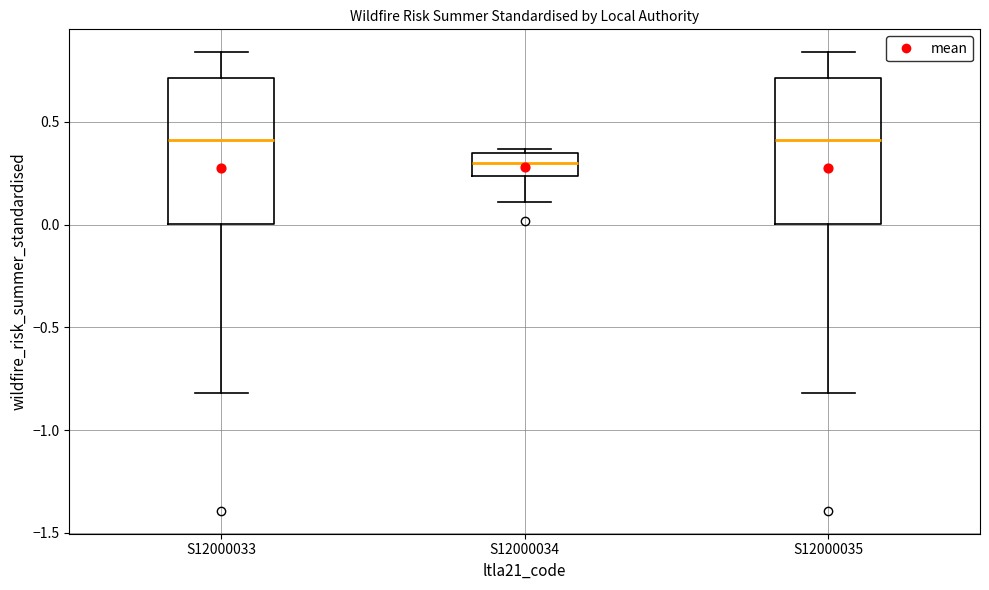

Reading left to right, transcribe this box plot: for each box, give where its median line is, the range the box spans, and where its two whiskers end, as read against the y-axis. The values are not printed on the chart, so give them approximately, as read against the axis.

S12000033: median 0.40, box 0.00 to 0.70, whiskers -0.80 to 0.85
S12000034: median 0.30, box 0.25 to 0.35, whiskers 0.10 to 0.35 (just above the box's upper edge)
S12000035: median 0.40, box 0.00 to 0.70, whiskers -0.80 to 0.85